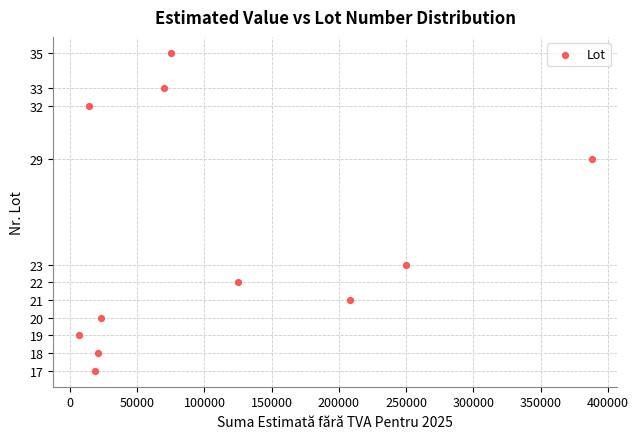

What is the range of Y values (max minus min)?

18